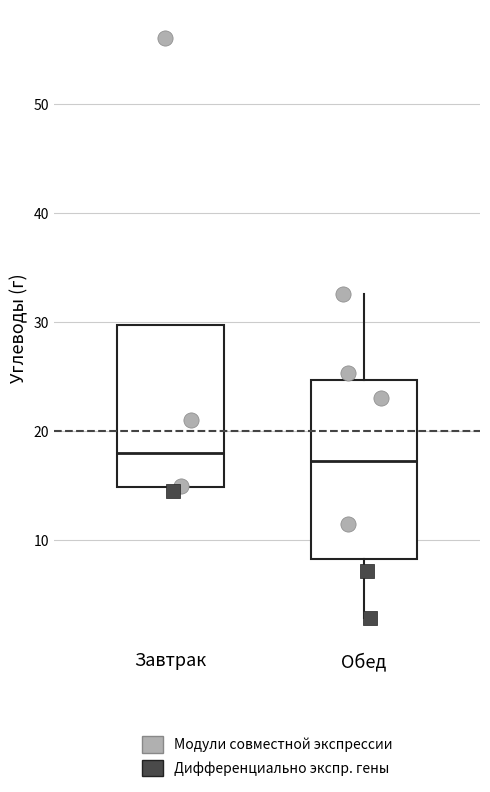

Where is the lower edge of the box for Завтрак on the y-axis? The values are not printed on the chart, so give them approximately, as read against the axis.

15